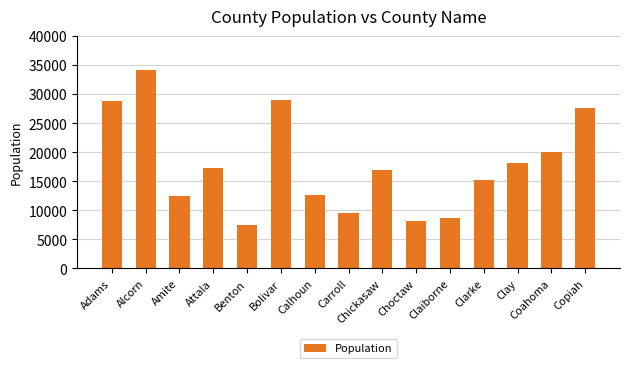

Which has a higher value, Choctaw or Copiah?

Copiah